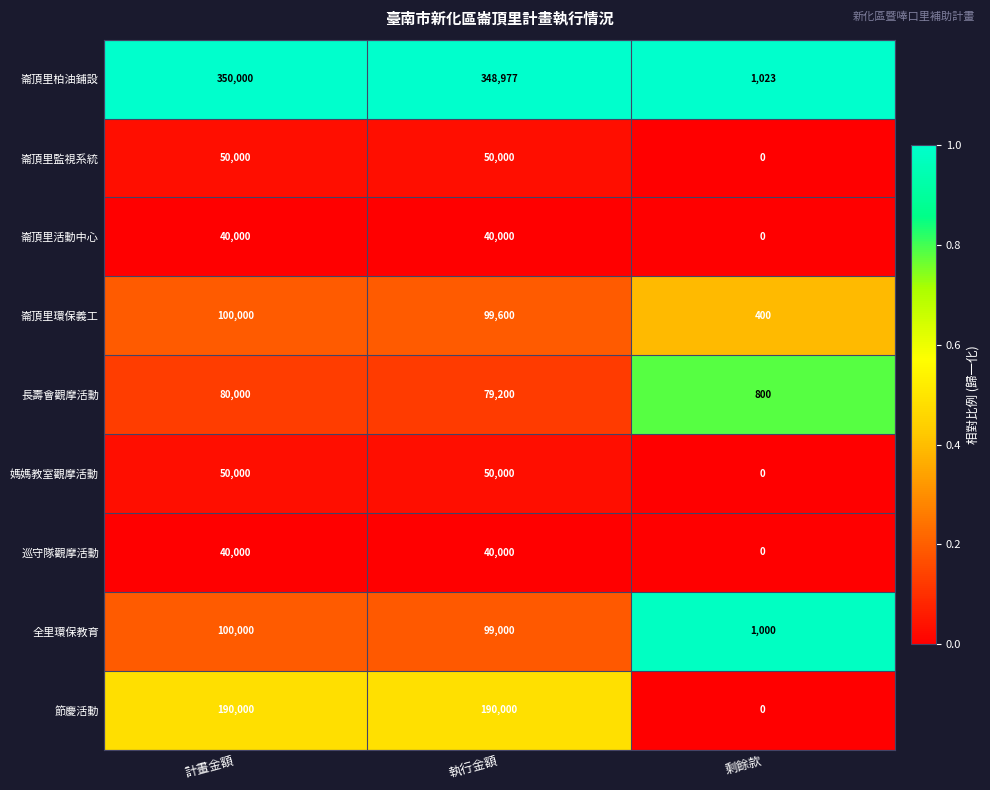

Which series has the largest total across all categories?

崙頂里柏油鋪設